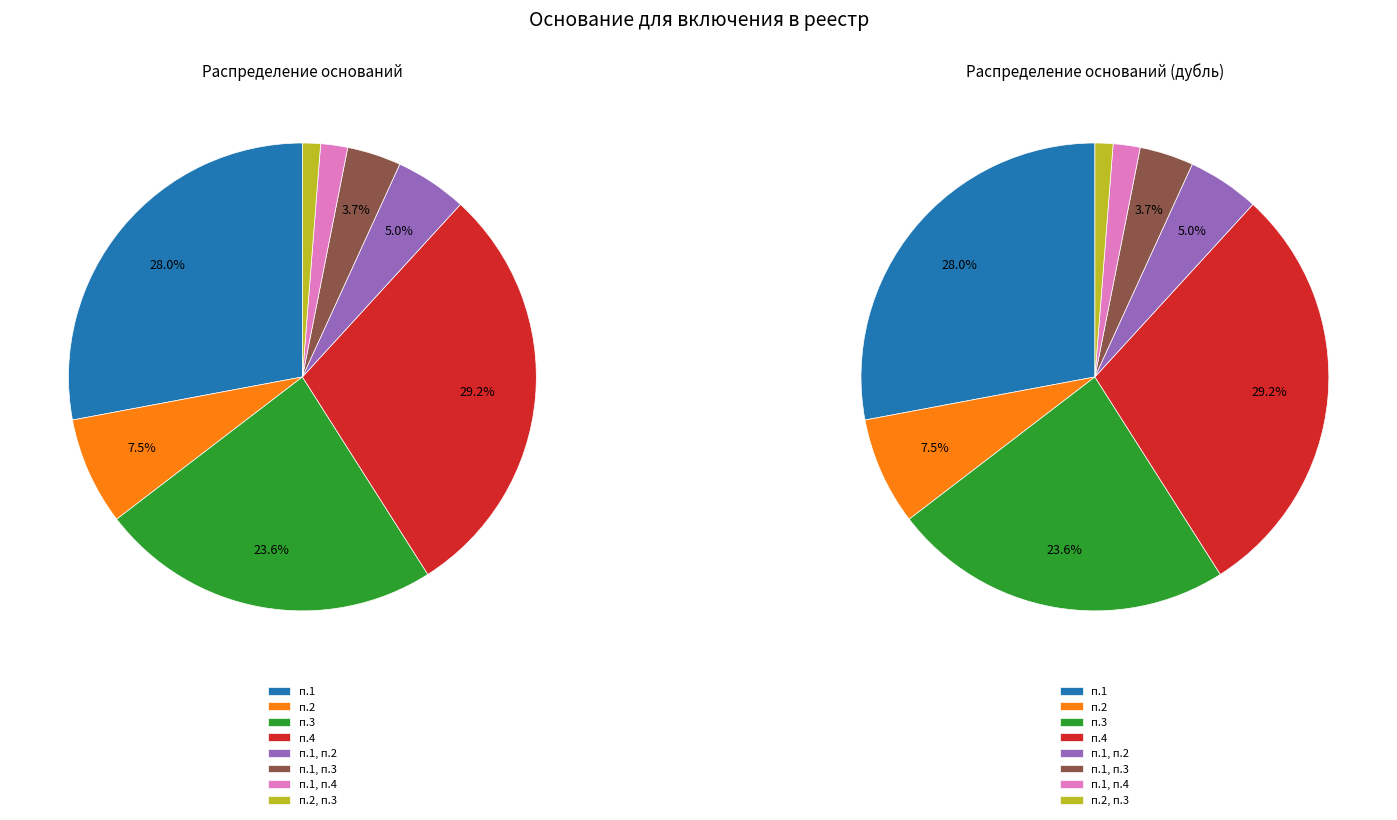

How many slices are in this pie chart?

8